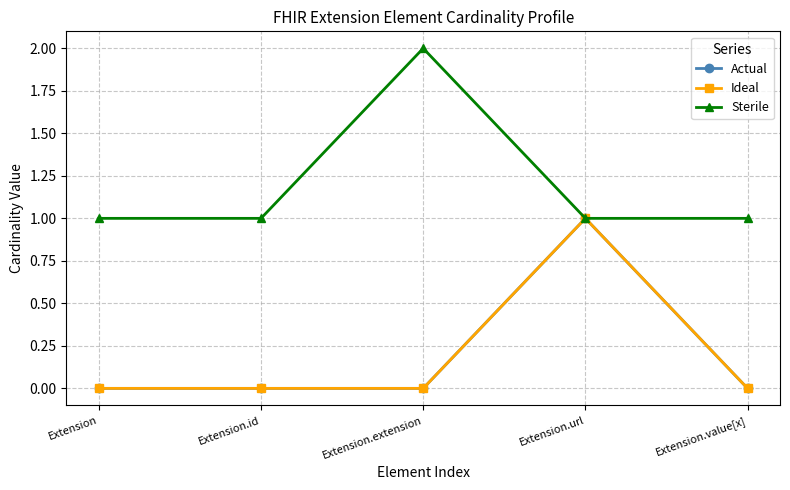

Is it true that Ideal equals 2 at Extension.url?

False